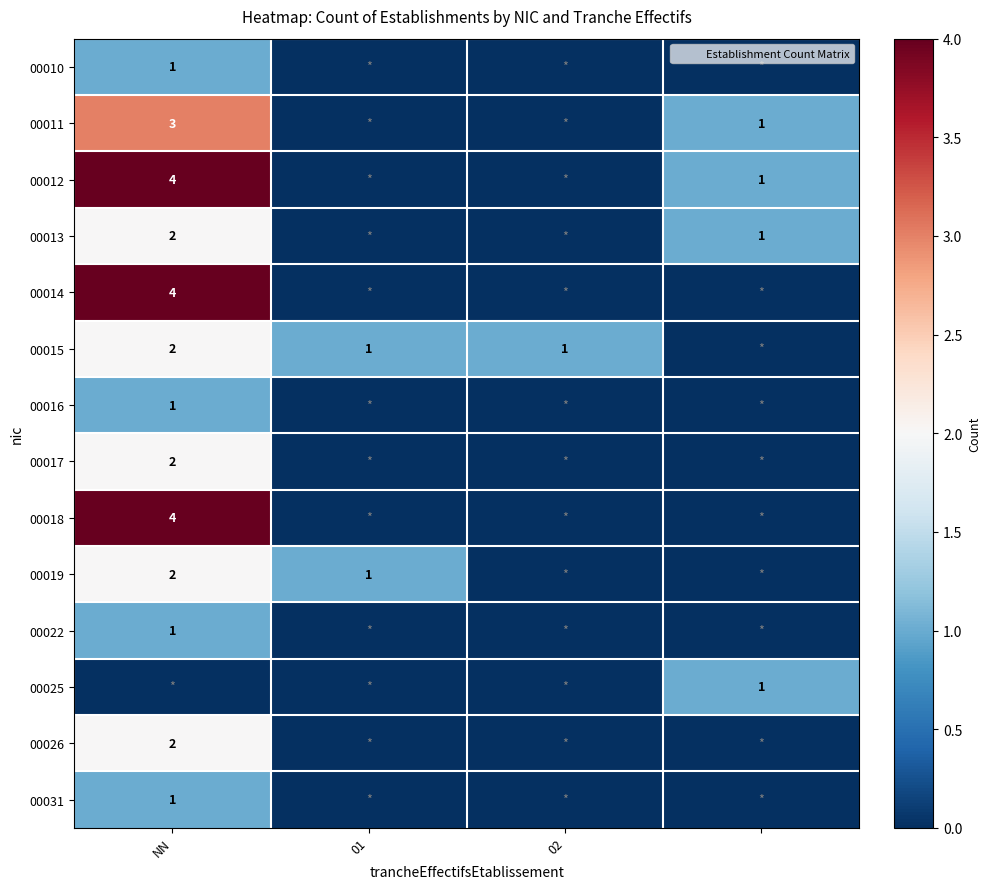

List the series in order of their peak value, highest first.

00012, 00014, 00018, 00011, 00013, 00015, 00017, 00019, 00026, 00010, 00016, 00022, 00025, 00031